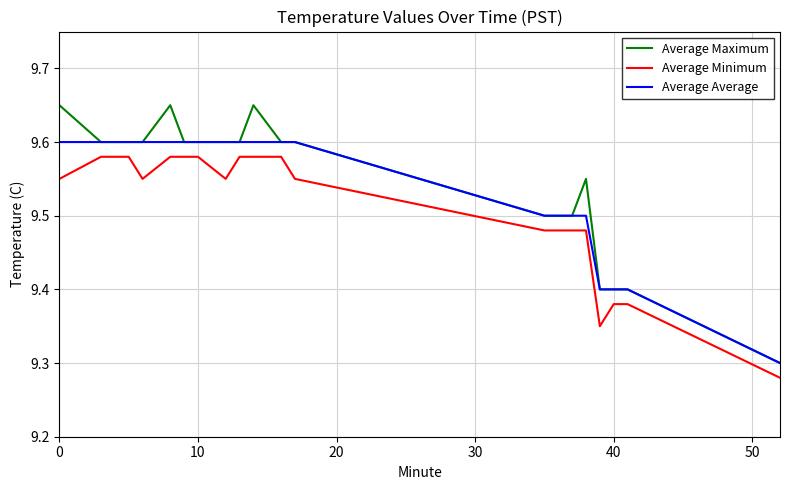

True or false: Average Minimum and Average Maximum cross at least once.

False